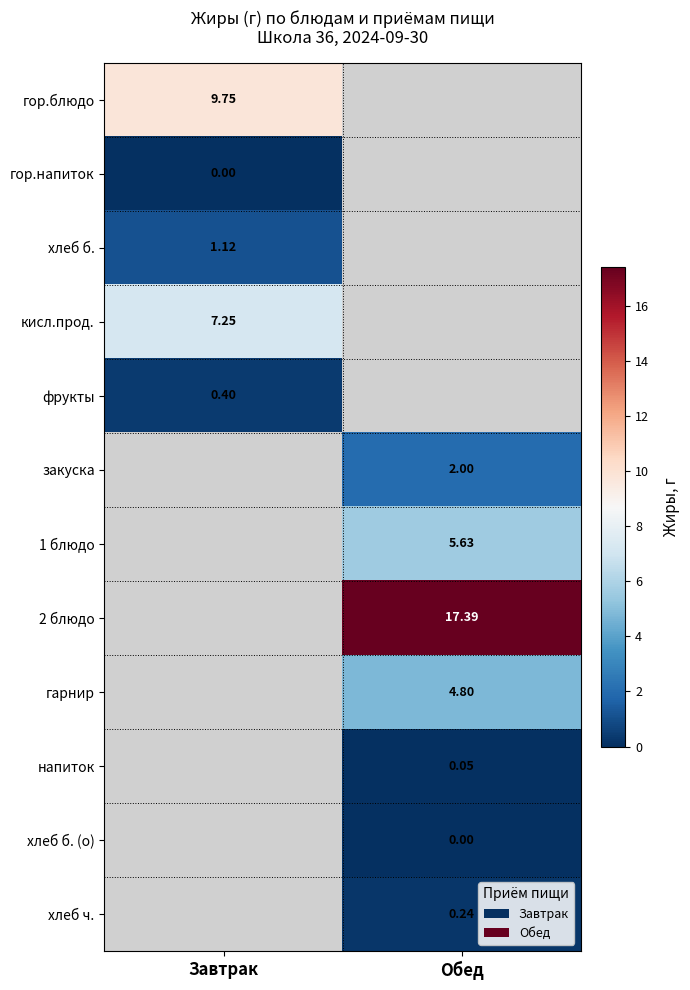

Which label corresponds to the largest value in the chart?

Обед